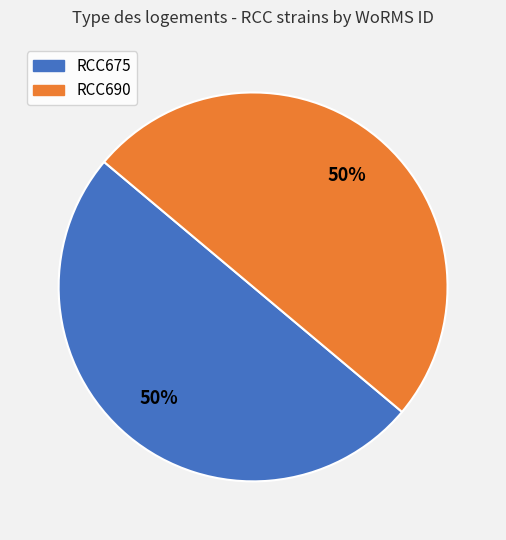

Combined, do RCC690 and RCC675 account for over 50%?

Yes